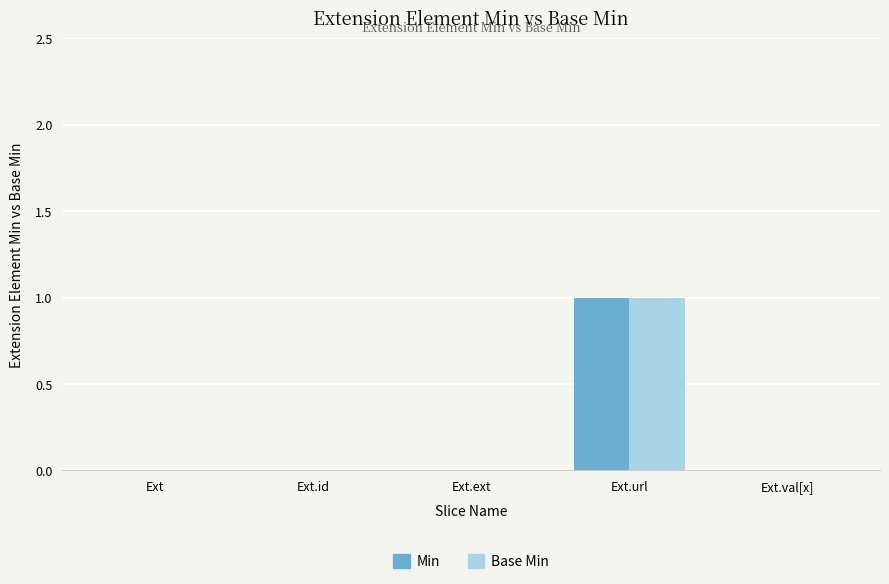

Is it true that Min equals 1 at Ext.url?

True